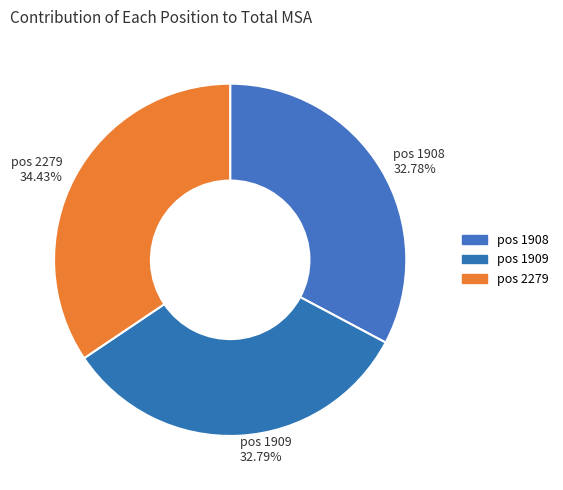

Does any single category account for the majority?

No